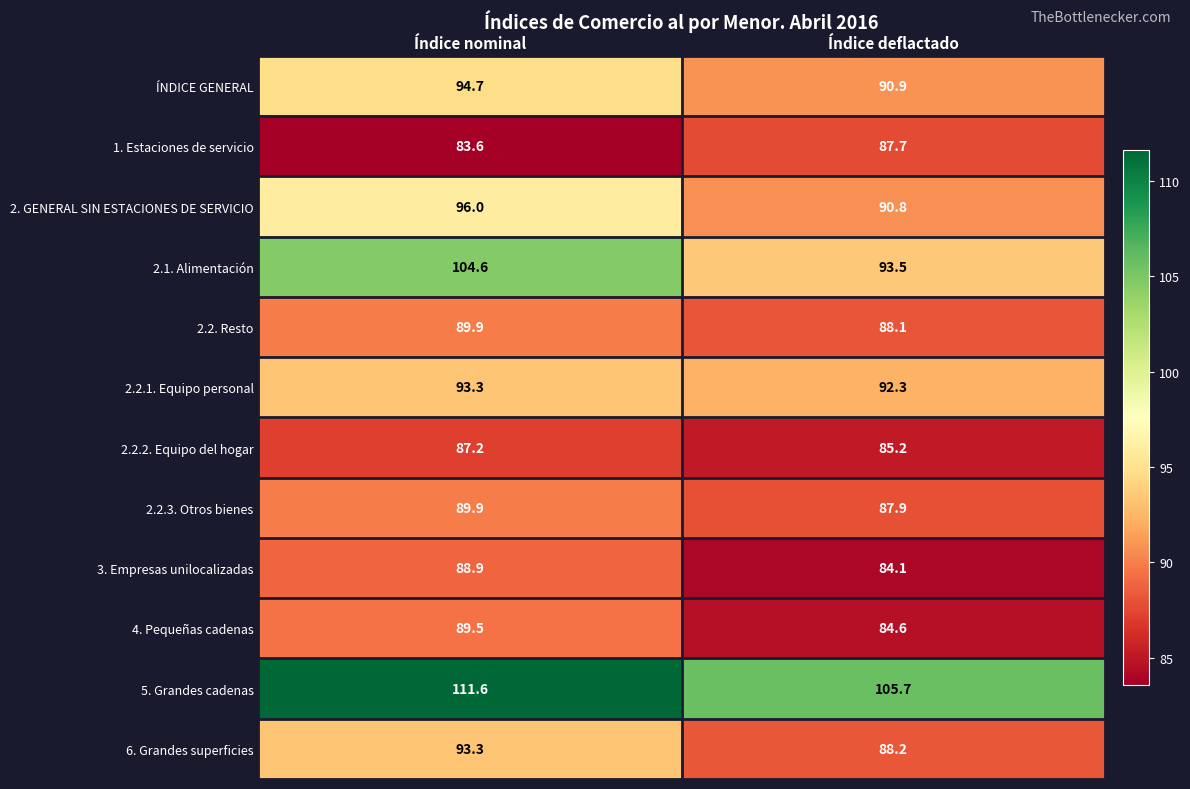

Reading right to left, transcribe all the data shown in this chart.

ÍNDICE GENERAL: 90.9	94.7
1. Estaciones de servicio: 87.7	83.6
2. GENERAL SIN ESTACIONES DE SERVICIO: 90.8	96.0
2.1. Alimentación: 93.5	104.6
2.2. Resto: 88.1	89.9
2.2.1. Equipo personal: 92.3	93.3
2.2.2. Equipo del hogar: 85.2	87.2
2.2.3. Otros bienes: 87.9	89.9
3. Empresas unilocalizadas: 84.1	88.9
4. Pequeñas cadenas: 84.6	89.5
5. Grandes cadenas: 105.7	111.6
6. Grandes superficies: 88.2	93.3